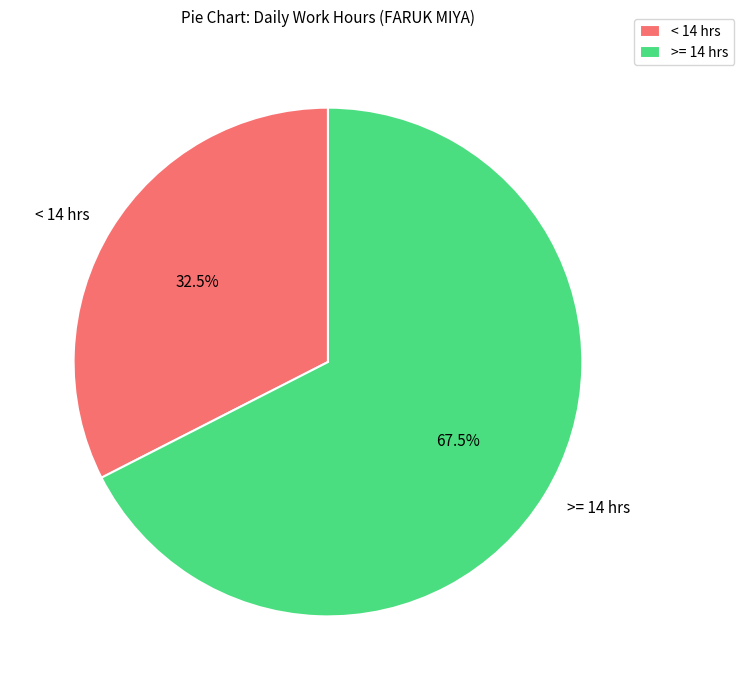

How many slices are in this pie chart?

2